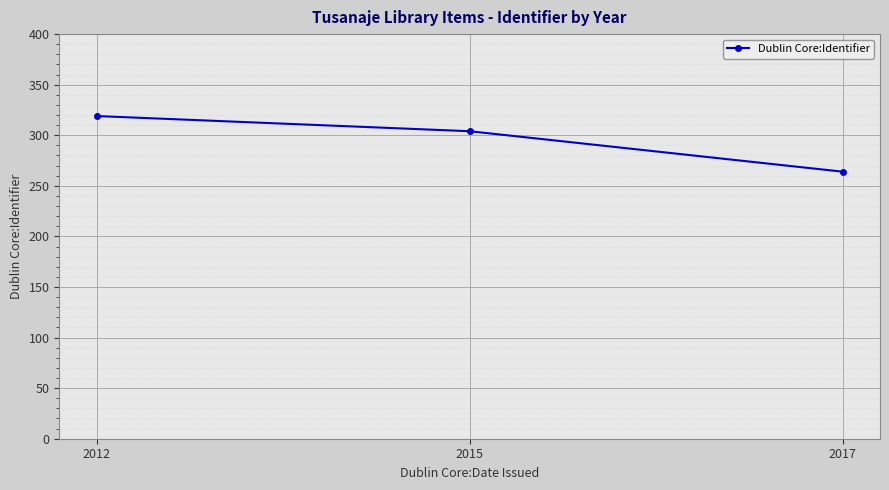

True or false: the data shows 139 at 2012.

False